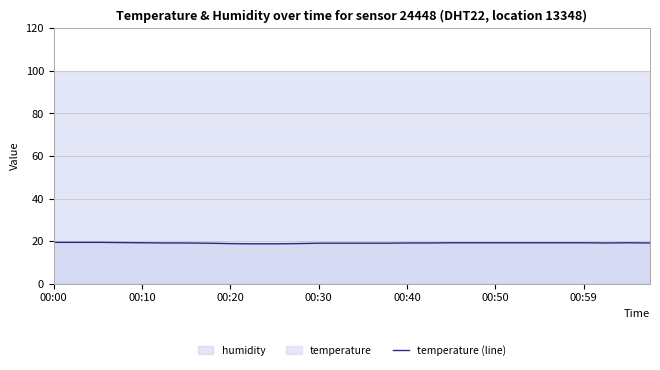

What is the minimum value for temperature (line)?

18.7